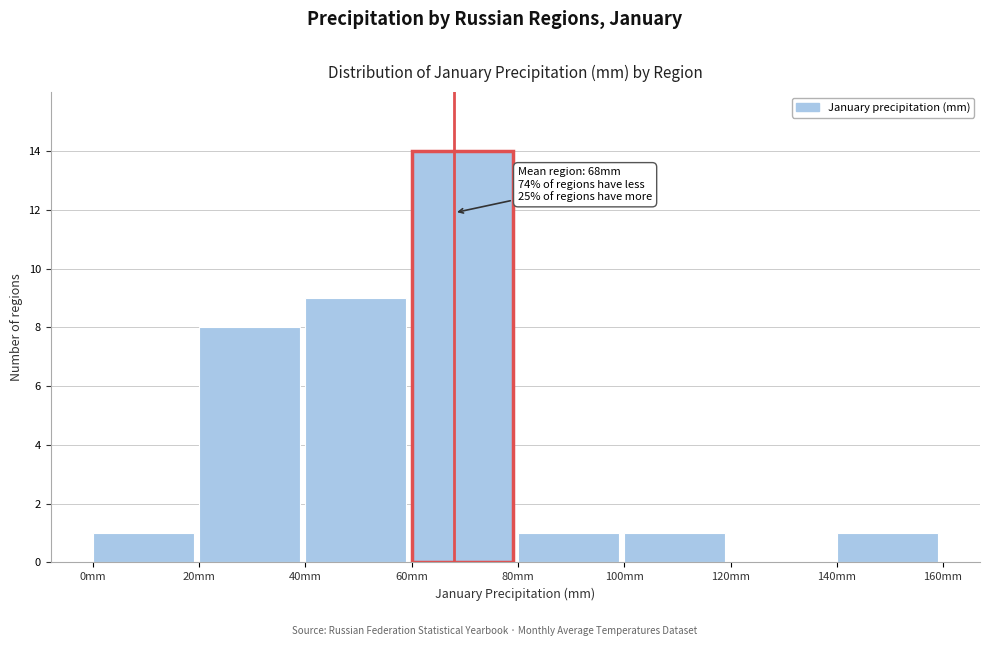

Over which range of the x-axis is the bar tallest?

60 to 80